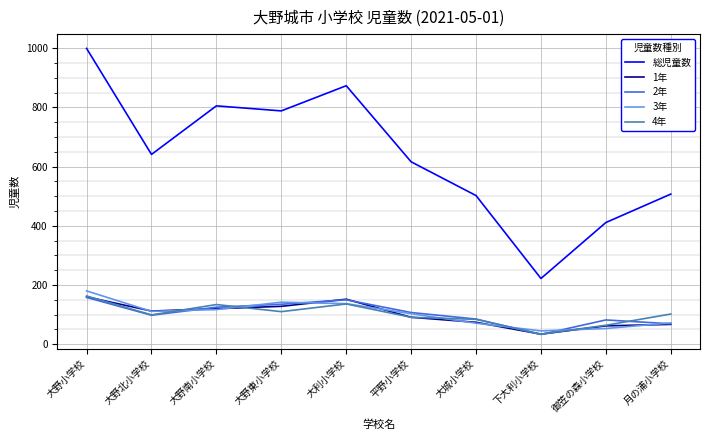

Is this an area chart (filled region under the line)?

No